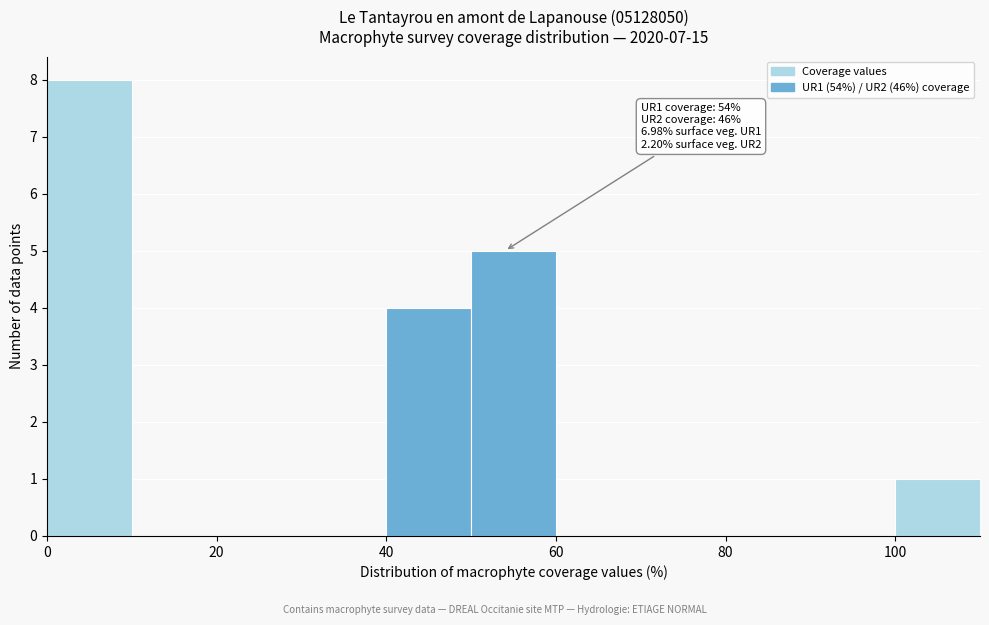

Over which range of the x-axis is the bar tallest?

0 to 10